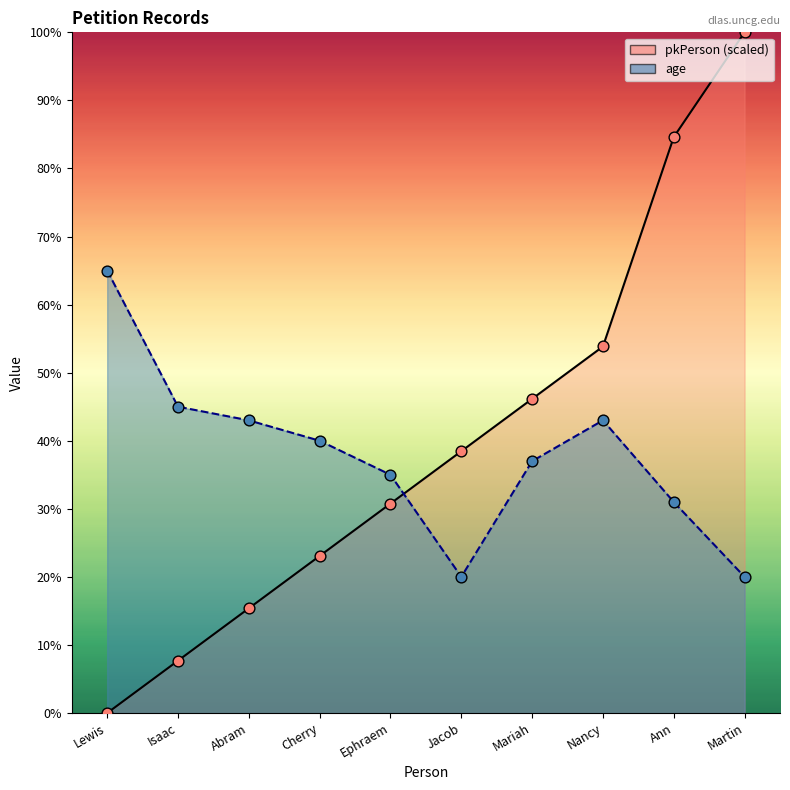

Which series contains the highest Y value?

pkPerson